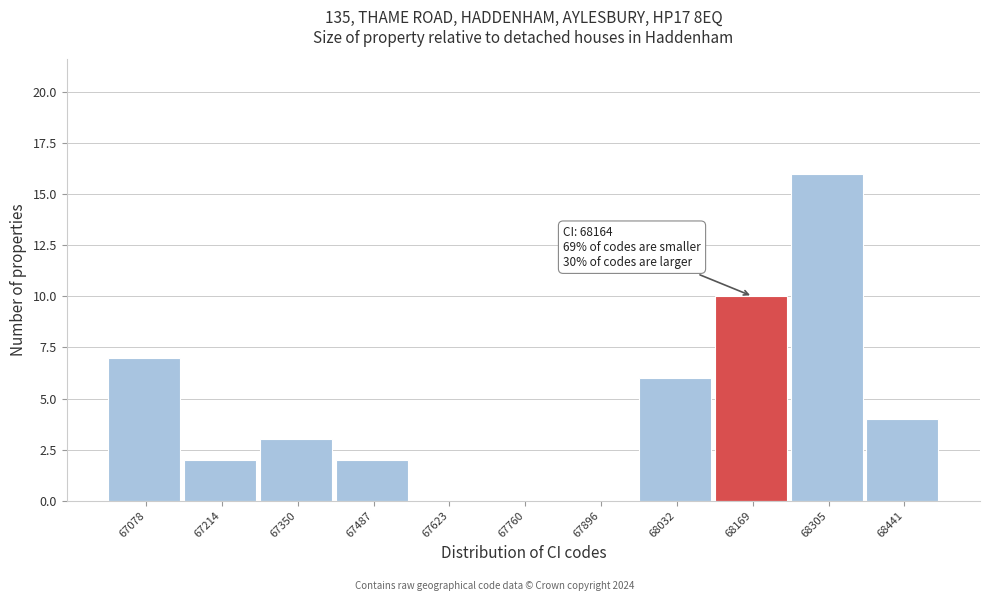

Over which range of the x-axis is the bar tallest?

68240 to 68380